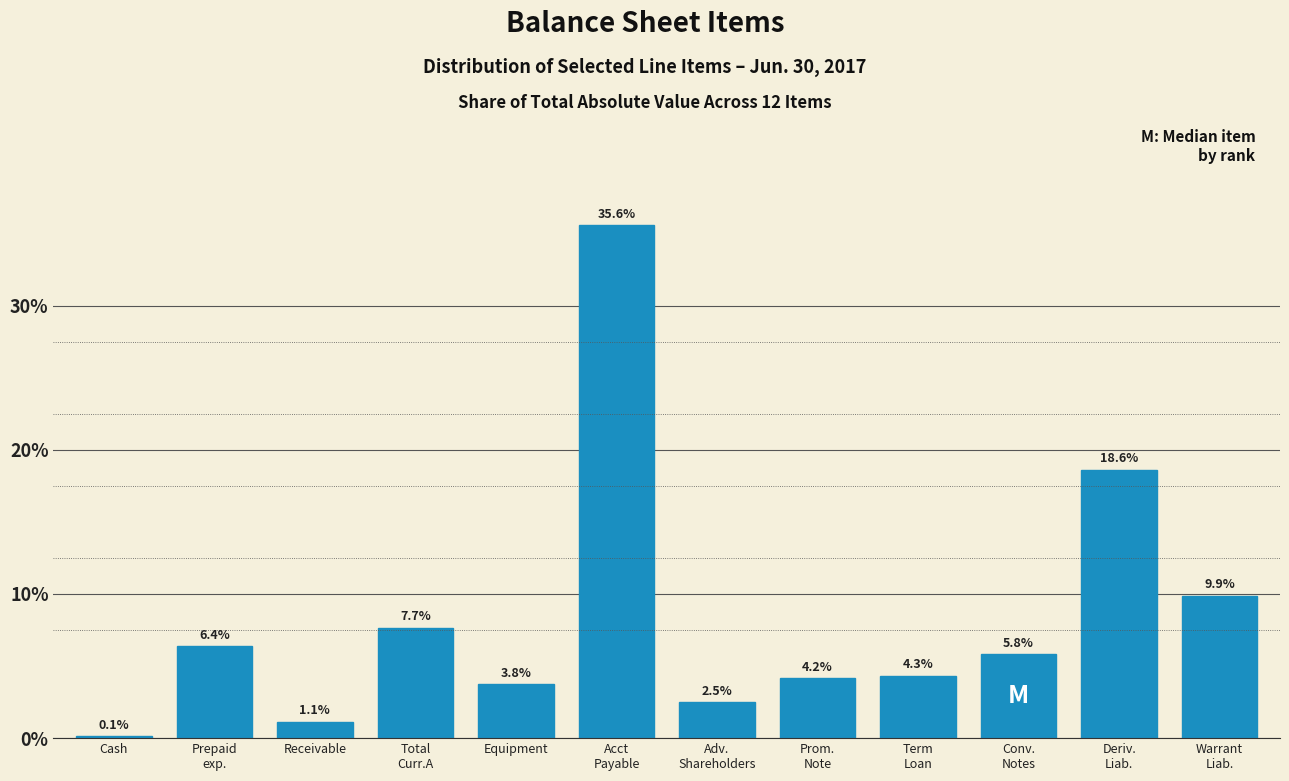

What is the maximum value shown in the chart?

35.6